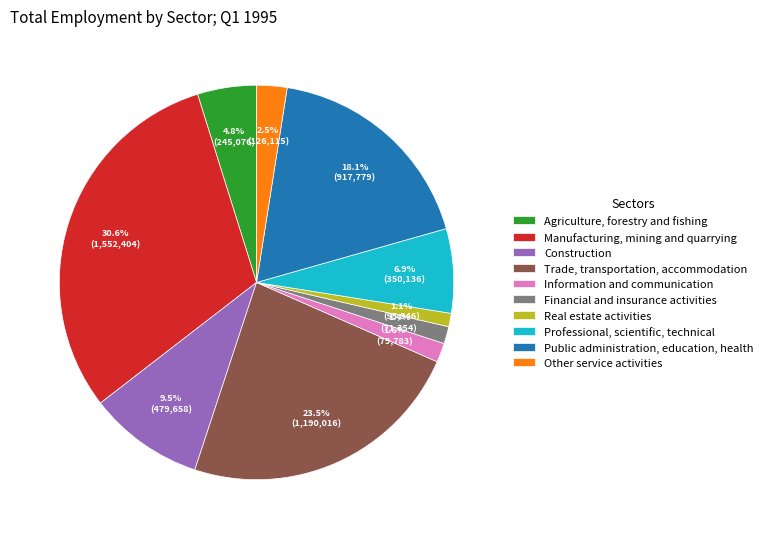

Does Information and communication represent more than half of the total?

No